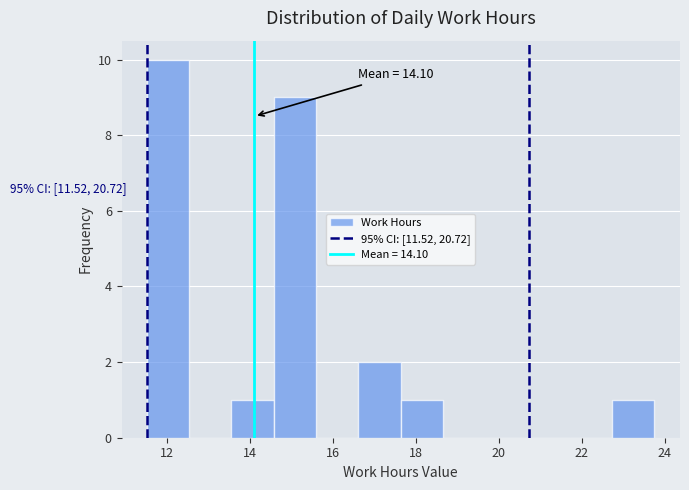

Over which range of the x-axis is the bar tallest?

11.6 to 12.6